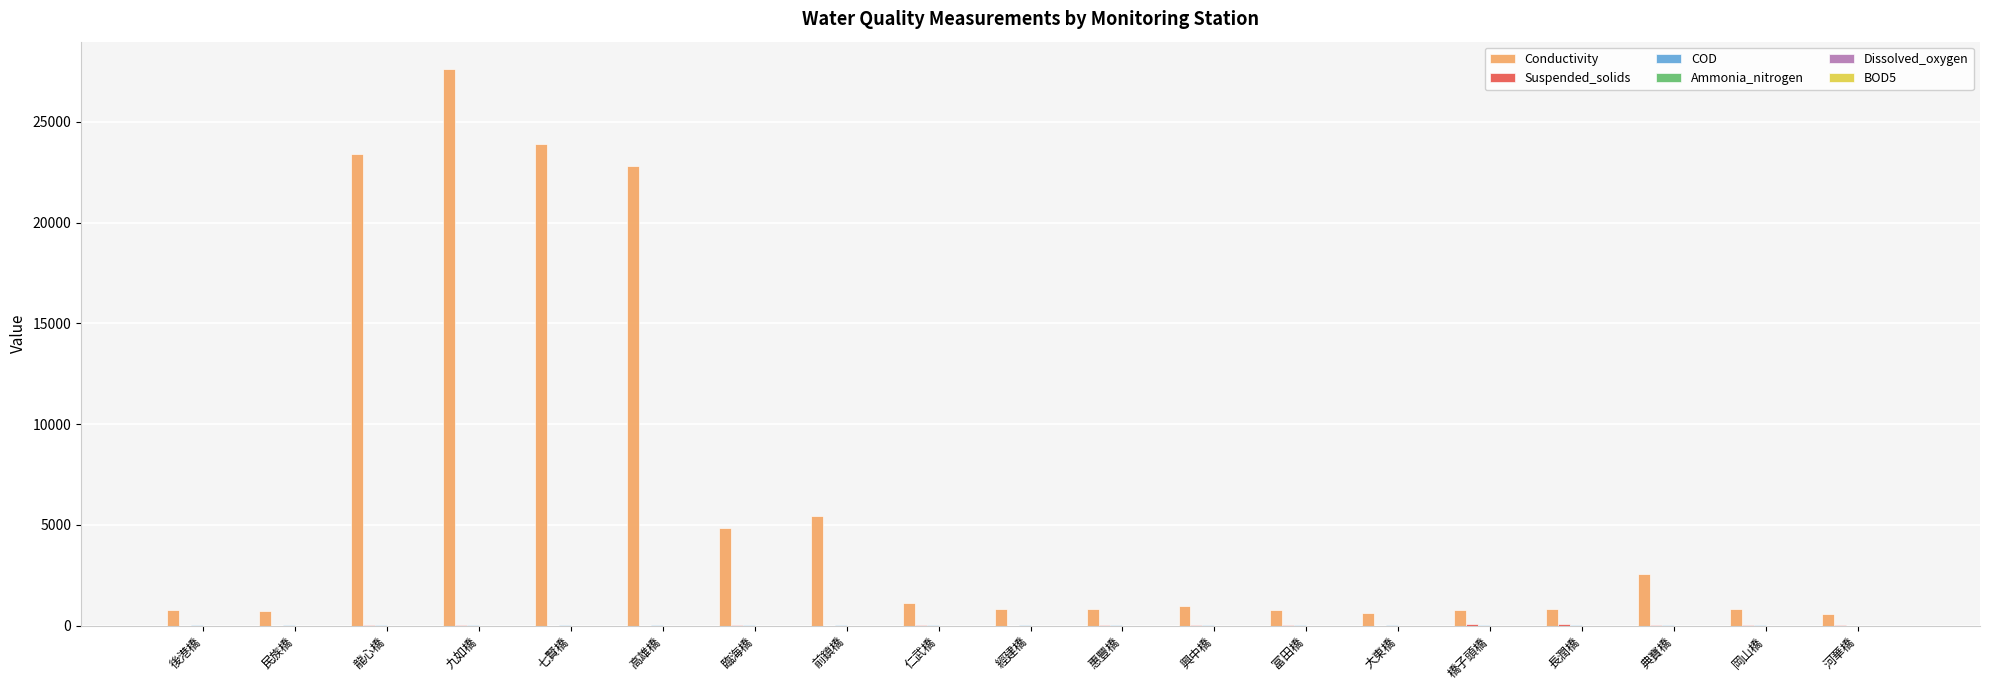

What is the sum of all Conductivity values?

120336.0